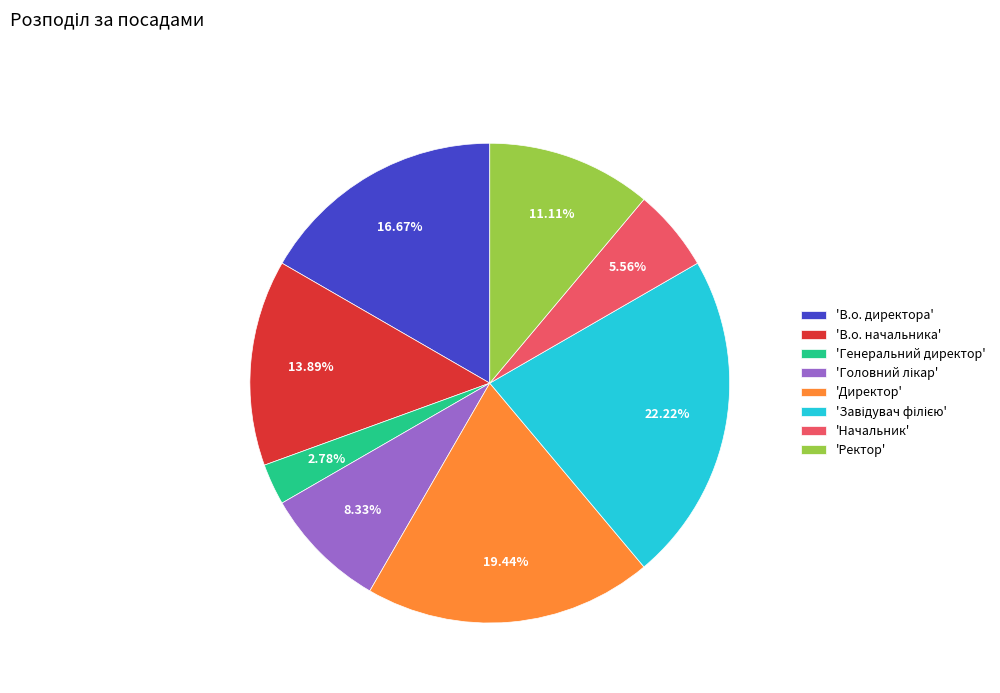

How many segments does this pie chart have?

8